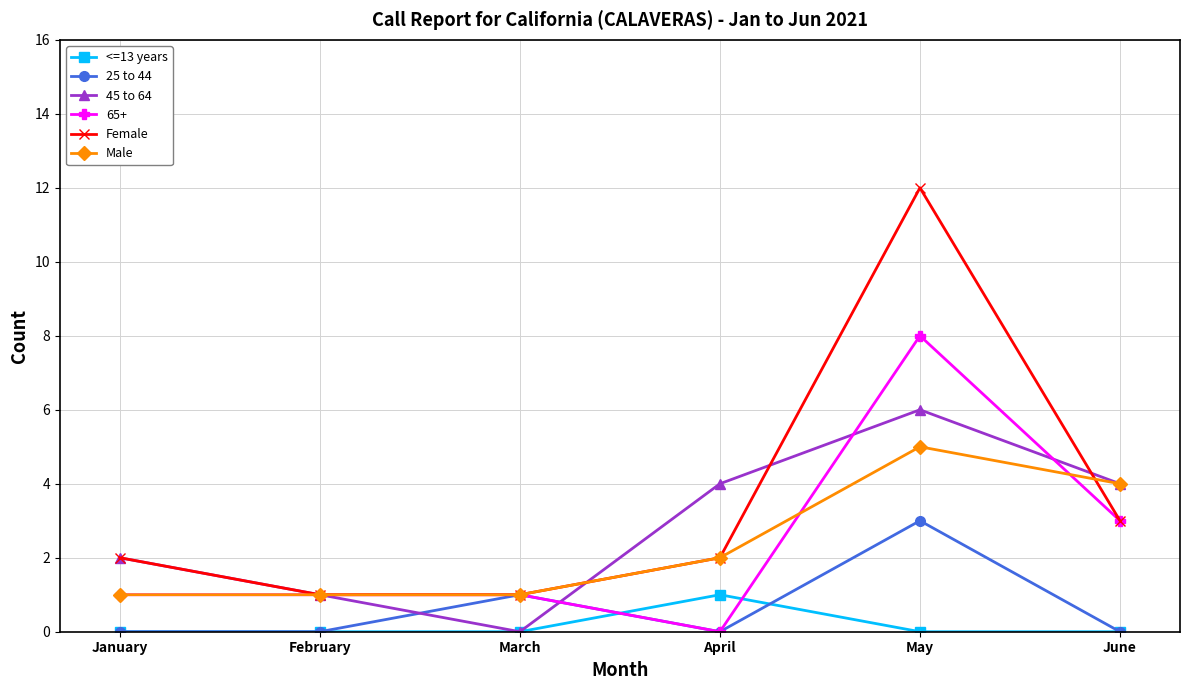

How many data points does each series have?

6